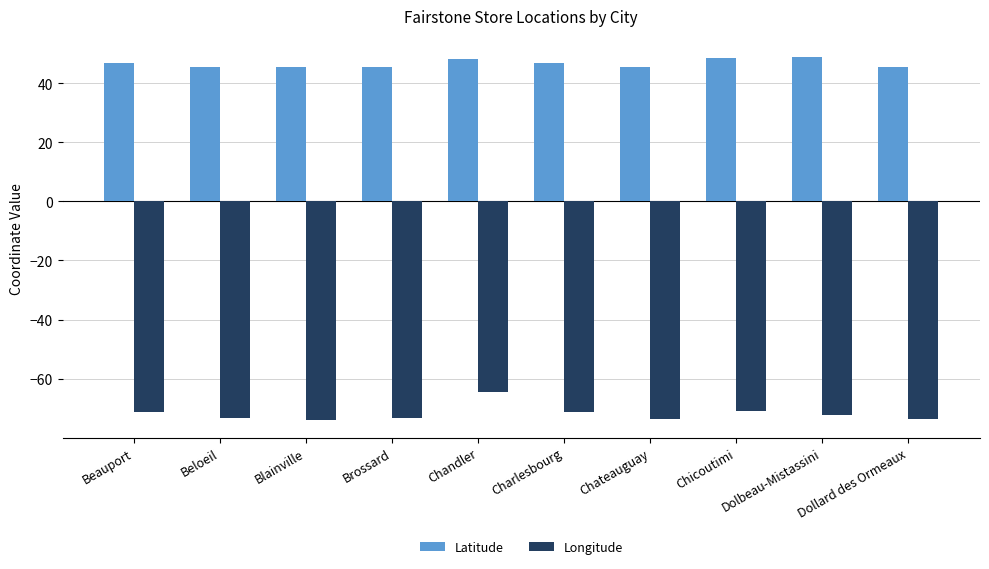

What is the spread (max minus min) of values at Blainville?

119.5